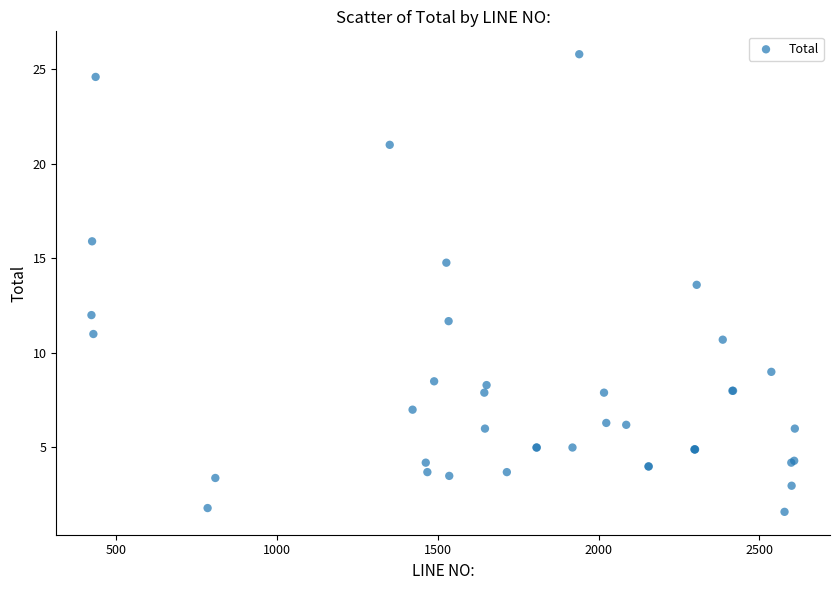

What Y value in the scatter plot is closest to 13?

13.6